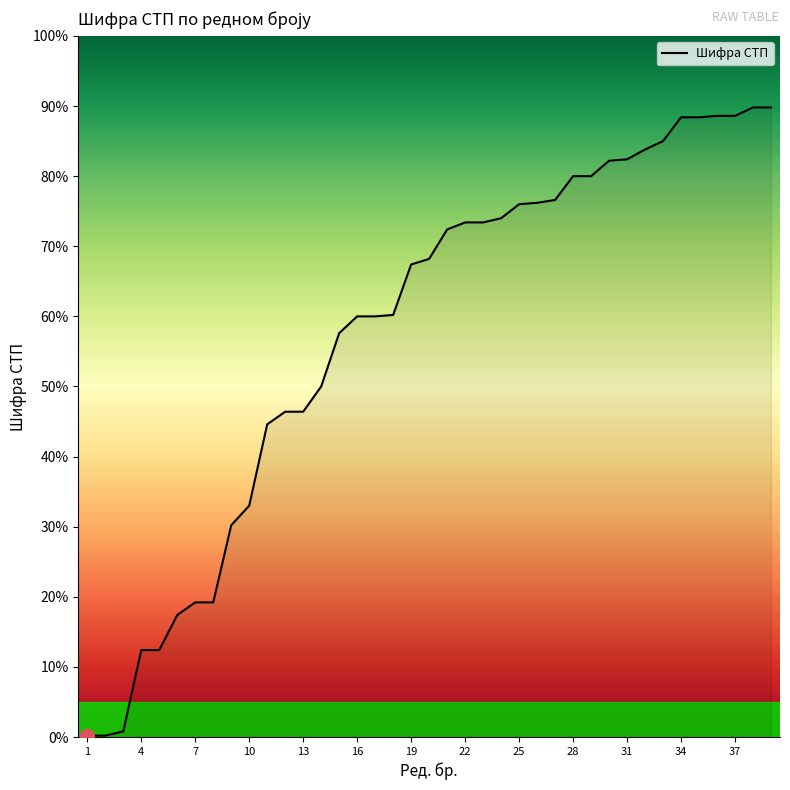

What is the greatest value displayed?

89.8